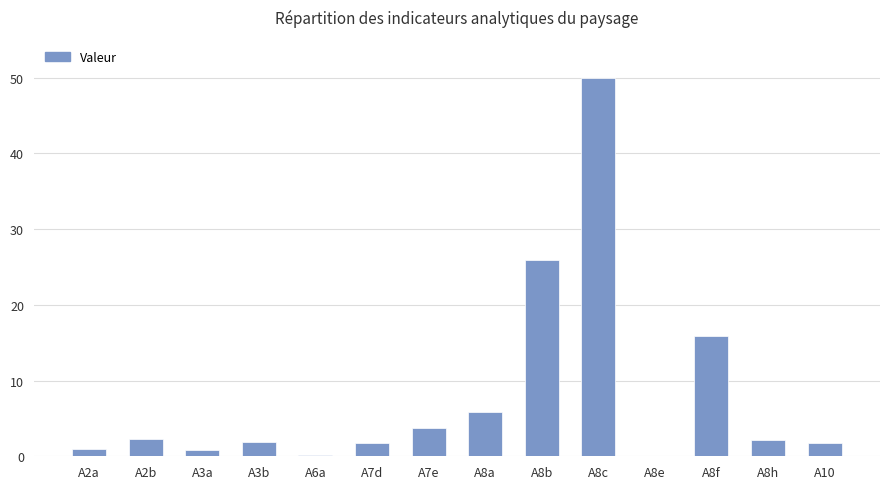

At which label does the data first exceed 2?

A2b